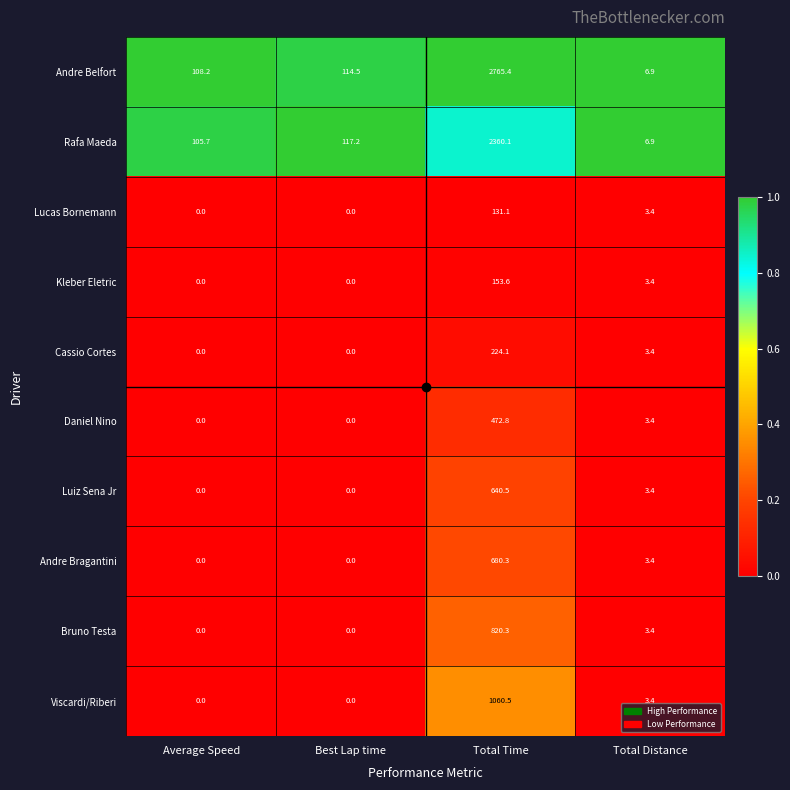

True or false: Lucas Bornemann has a value of 0.0 at Average Speed.

True